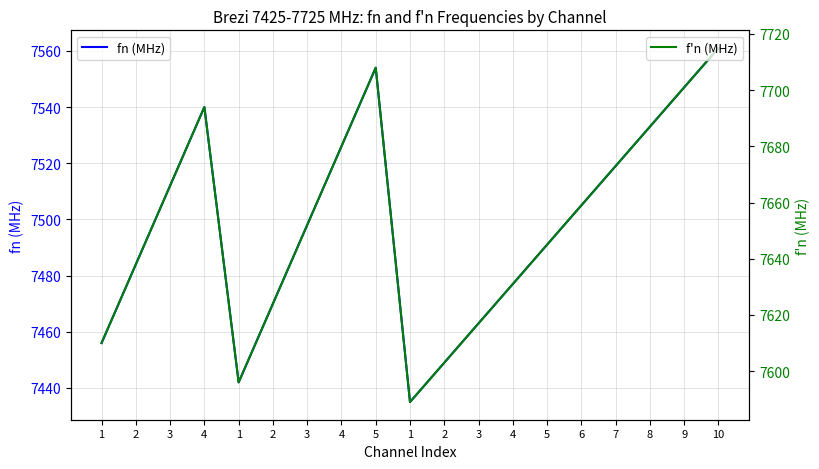

Between 10 and 3, which is larger?

10